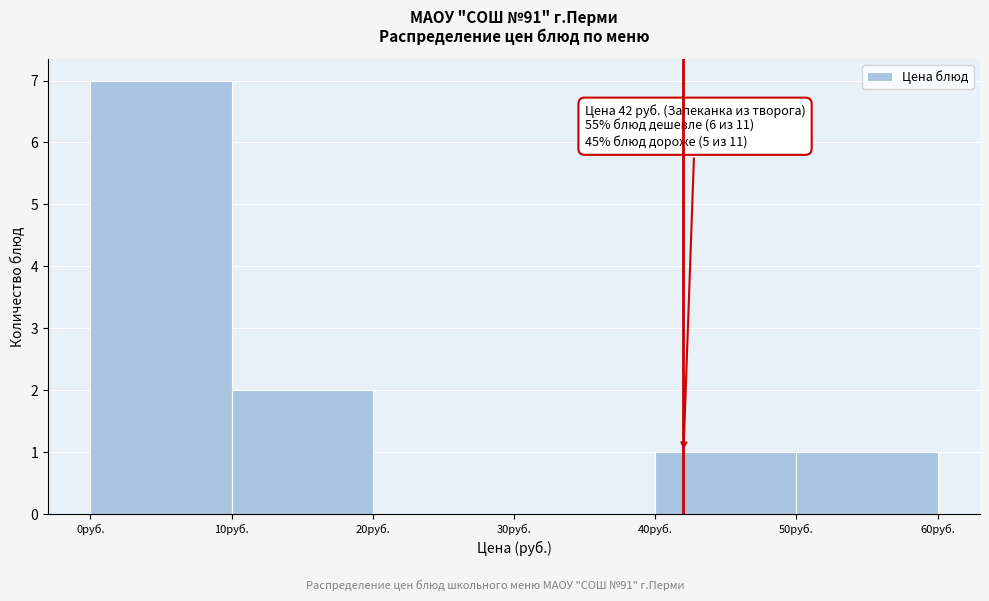

Over which range of the x-axis is the bar tallest?

0 to 10